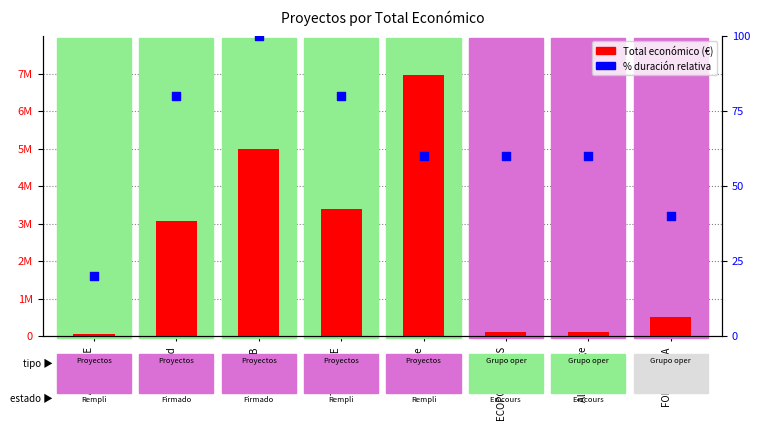

At which category is the sum across all series the highest?

AgroCycle